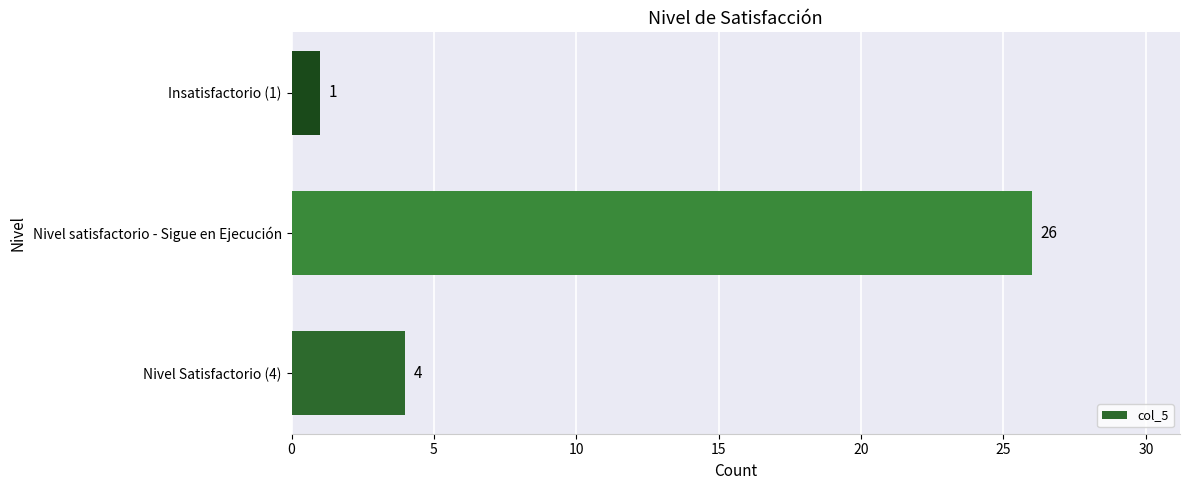

How many distinct data groups are displayed?

1